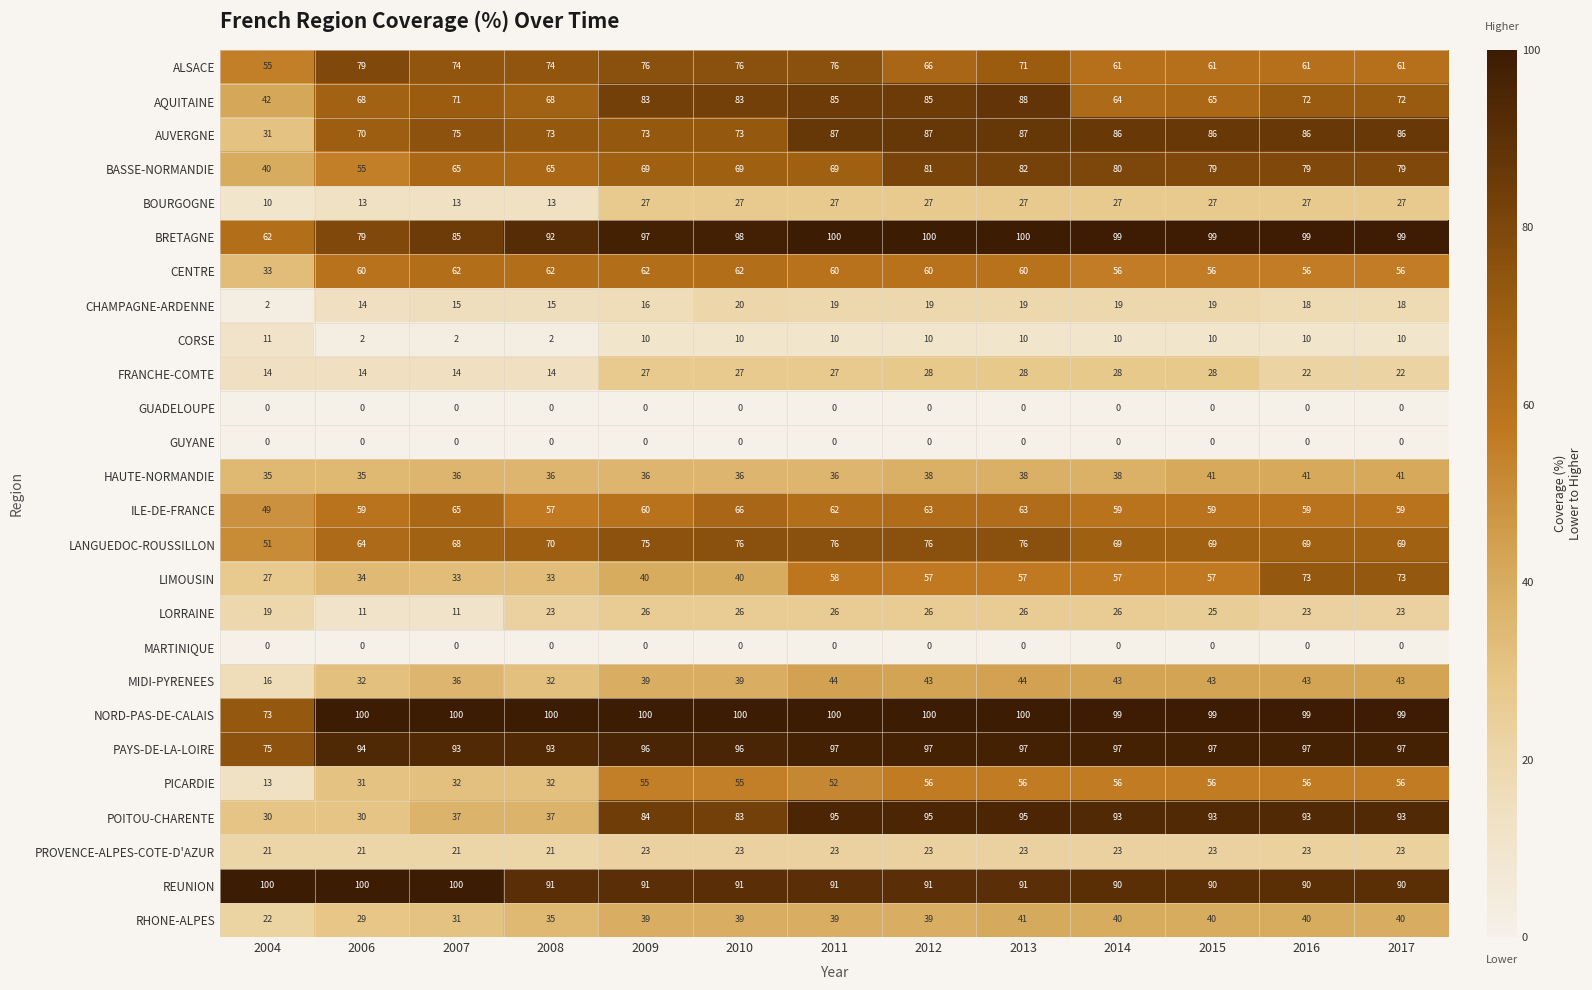

What is the difference between the highest and lowest values at 2012?

100